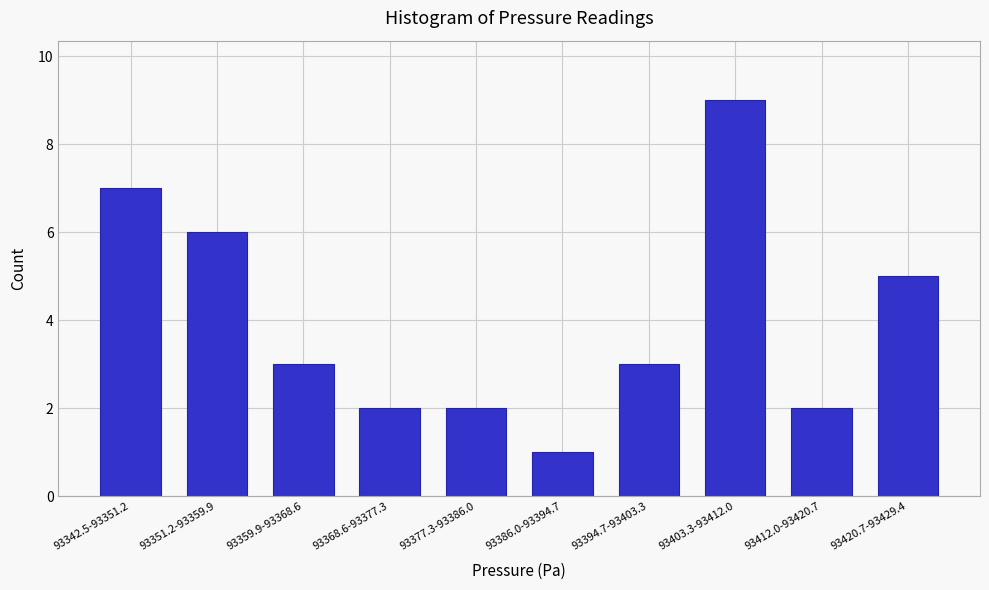

Reading left to right, what are all the values shown in this chart?

93342.5-93351.2=7	93351.2-93359.9=6	93359.9-93368.6=3	93368.6-93377.3=2	93377.3-93386.0=2	93386.0-93394.7=1	93394.7-93403.3=3	93403.3-93412.0=9	93412.0-93420.7=2	93420.7-93429.4=5